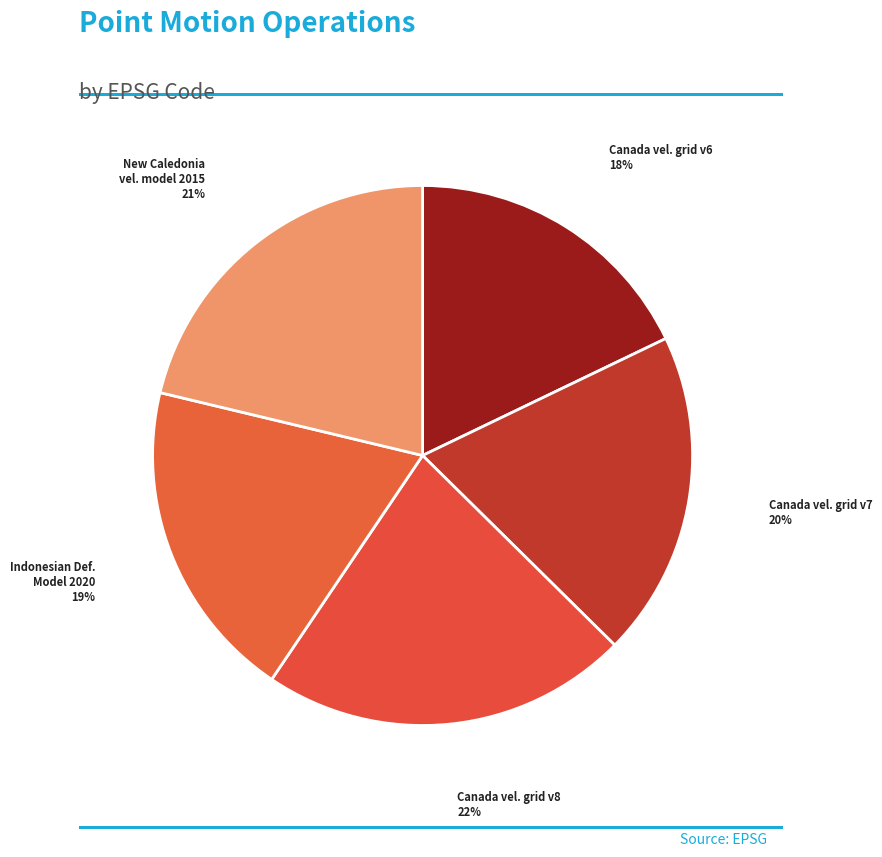

How many segments does this pie chart have?

5